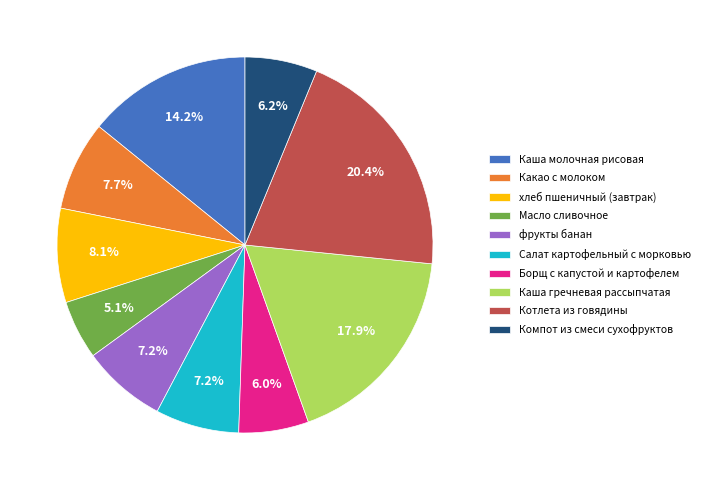

To the nearest percent, what is the difference between the Каша гречневая рассыпчатая and Каша молочная рисовая slice percentages?

4%